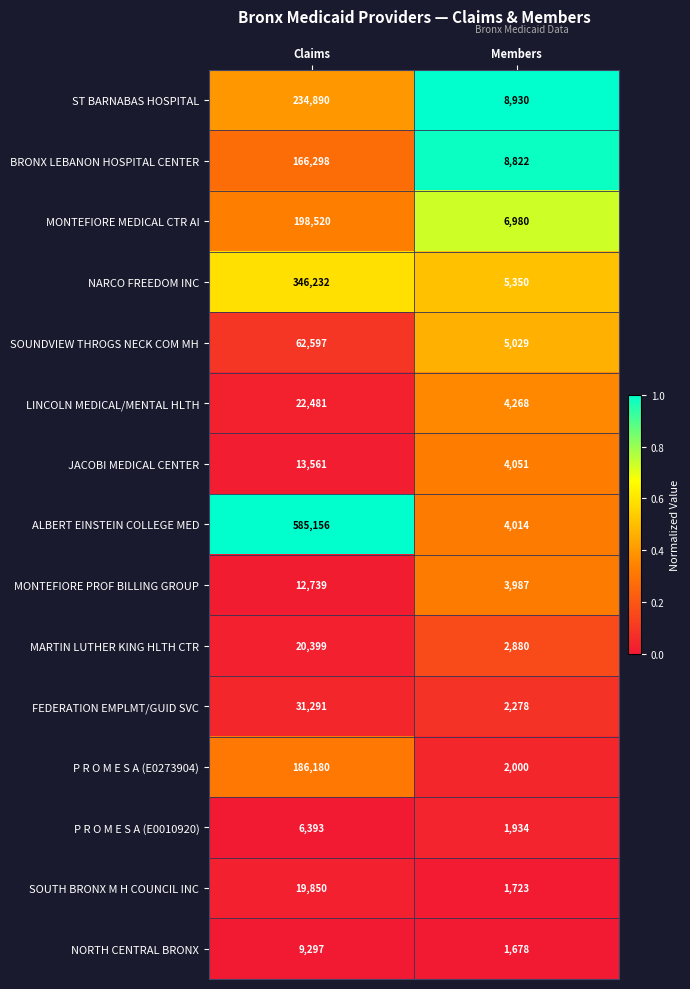

Reading left to right, list all the values displayed in this chart.

ST BARNABAS HOSPITAL: Claims=234890	Members=8930
BRONX LEBANON HOSPITAL CENTER: Claims=166298	Members=8822
MONTEFIORE MEDICAL CTR AI: Claims=198520	Members=6980
NARCO FREEDOM INC: Claims=346232	Members=5350
SOUNDVIEW THROGS NECK COM MH: Claims=62597	Members=5029
LINCOLN MEDICAL/MENTAL HLTH: Claims=22481	Members=4268
JACOBI MEDICAL CENTER: Claims=13561	Members=4051
ALBERT EINSTEIN COLLEGE MED: Claims=585156	Members=4014
MONTEFIORE PROF BILLING GROUP: Claims=12739	Members=3987
MARTIN LUTHER KING HLTH CTR: Claims=20399	Members=2880
FEDERATION EMPLMT/GUID SVC: Claims=31291	Members=2278
P R O M E S A (E0273904): Claims=186180	Members=2000
P R O M E S A (E0010920): Claims=6393	Members=1934
SOUTH BRONX M H COUNCIL INC: Claims=19850	Members=1723
NORTH CENTRAL BRONX: Claims=9297	Members=1678